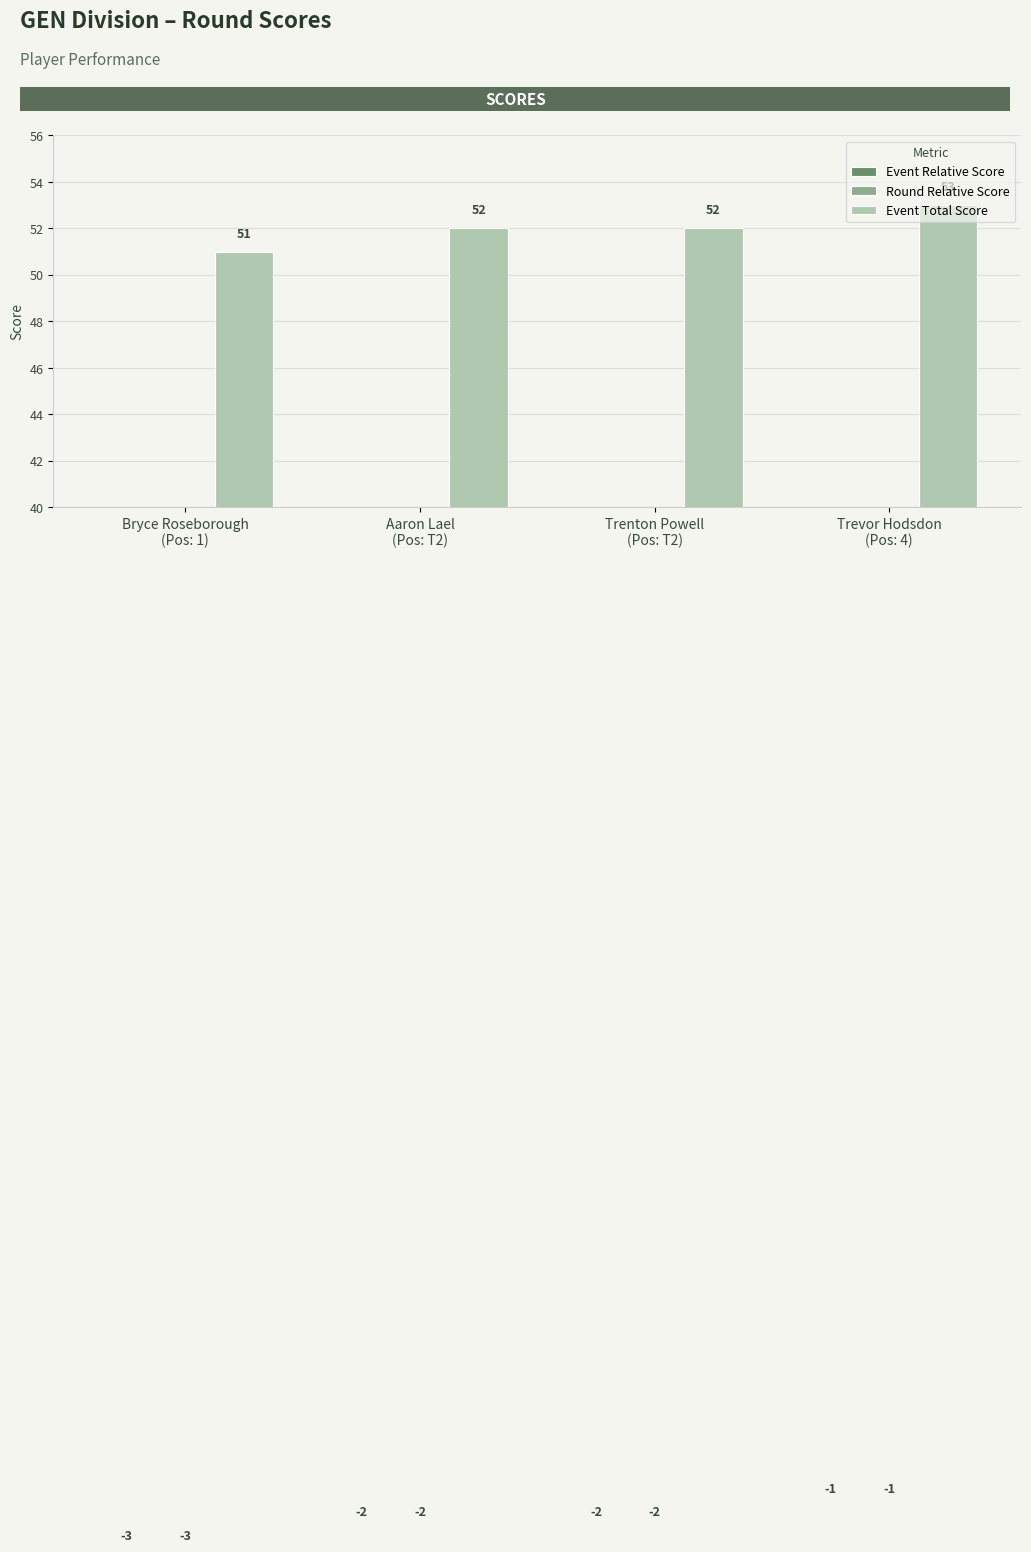

What is the difference between the maximum and minimum values in the Event Total Score series?

2